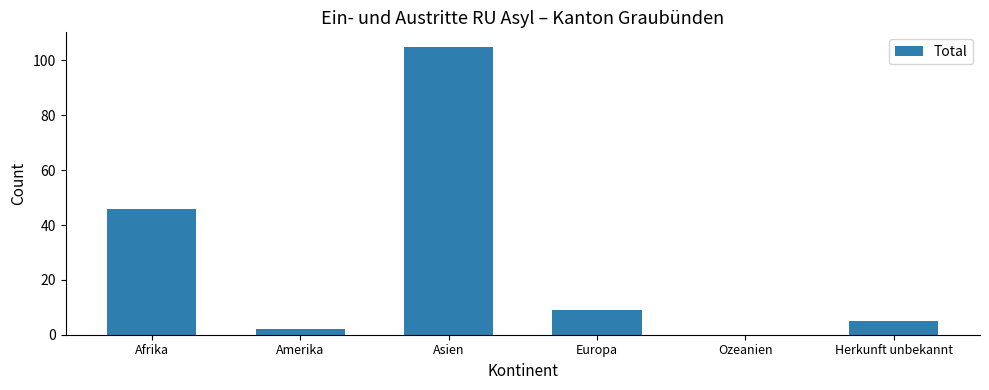

The chart shows a value of 72 at Asien. True or false?

False